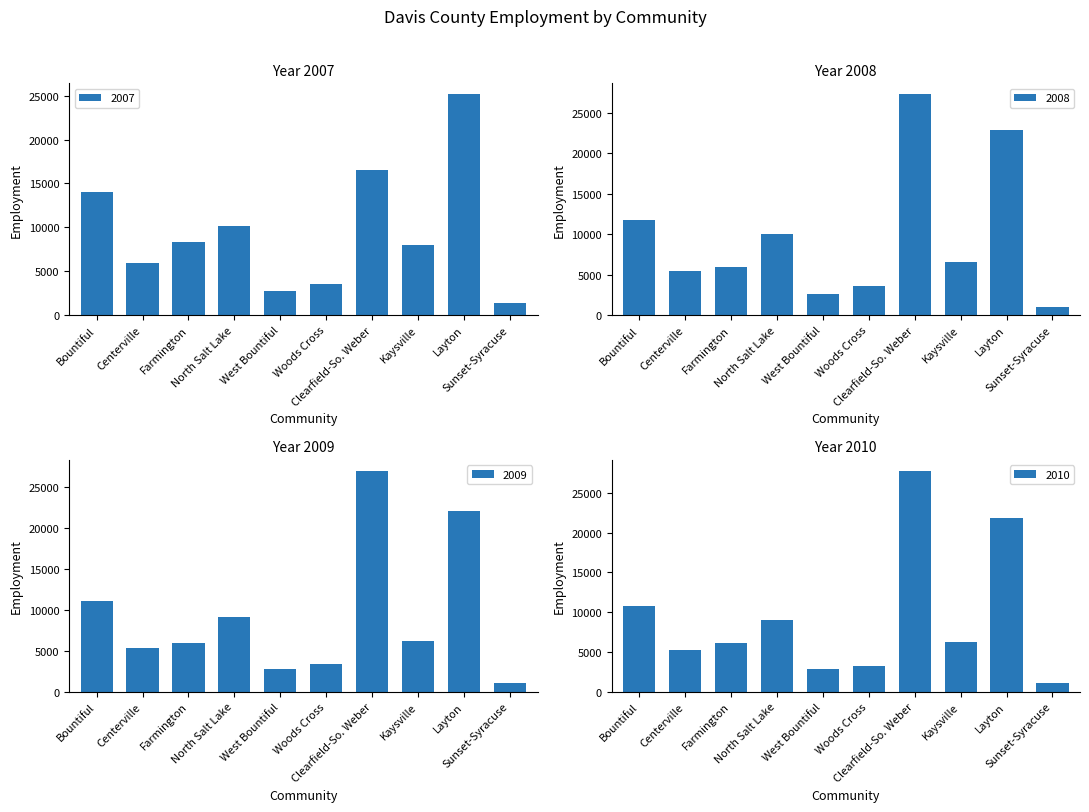

Reading left to right, list all the values displayed in this chart.

2007: Bountiful=13980	Centerville=5972	Farmington=8355	North Salt Lake=10152	West Bountiful=2681	Woods Cross=3554	Clearfield-So. Weber=16519	Kaysville=8026	Layton=25144	Sunset-Syracuse=1397
2008: Bountiful=11793	Centerville=5501	Farmington=5921	North Salt Lake=10047	West Bountiful=2551	Woods Cross=3581	Clearfield-So. Weber=27281	Kaysville=6500	Layton=22846	Sunset-Syracuse=1016
2009: Bountiful=11045	Centerville=5289	Farmington=5972	North Salt Lake=9064	West Bountiful=2721	Woods Cross=3344	Clearfield-So. Weber=26950	Kaysville=6225	Layton=21998	Sunset-Syracuse=1054
2010: Bountiful=10781	Centerville=5288	Farmington=6157	North Salt Lake=9042	West Bountiful=2793	Woods Cross=3181	Clearfield-So. Weber=27788	Kaysville=6216	Layton=21858	Sunset-Syracuse=1027